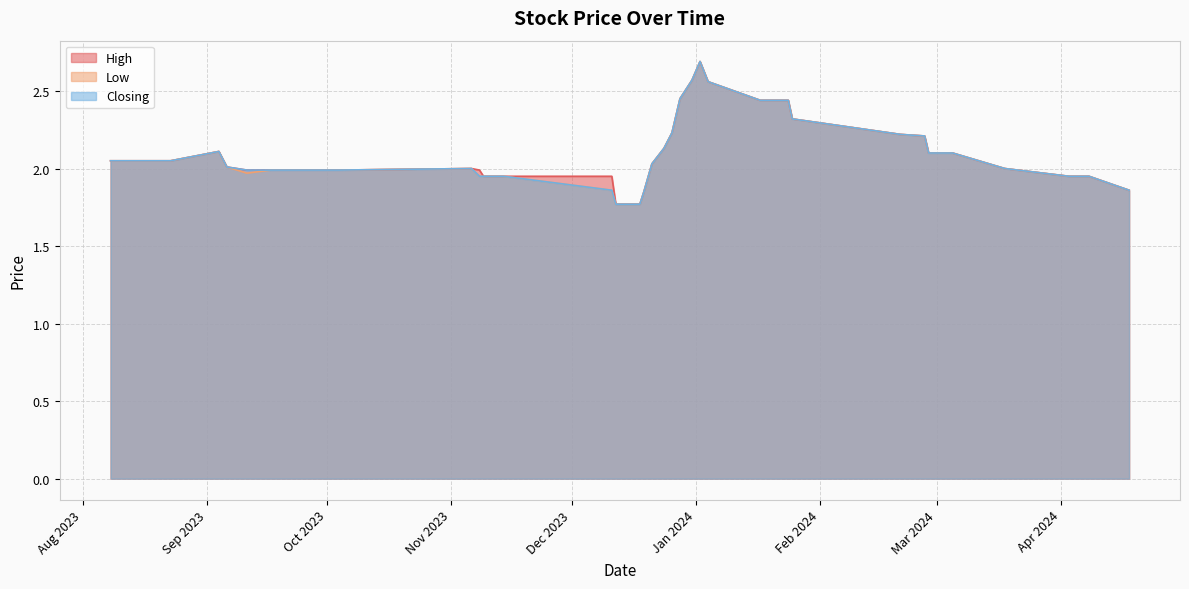

Is the value of High at 31/12/2023 greater than the value of Low at 28/02/2024?

Yes